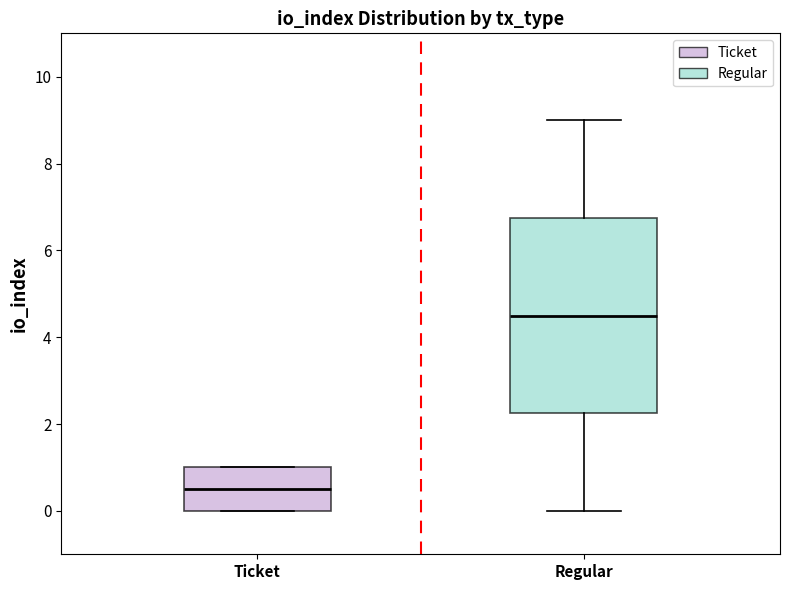

Comparing the boxes themselves (not the whiskers), which one is the tallest?

Regular